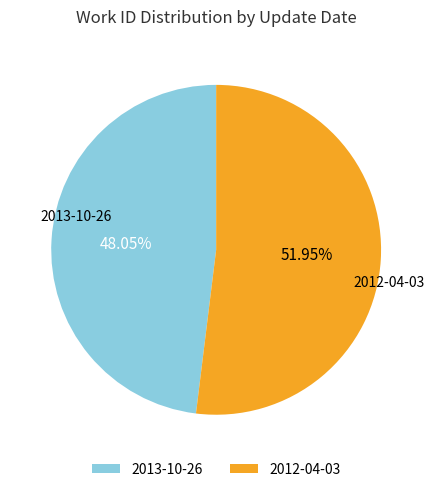

Does any single category account for the majority?

Yes